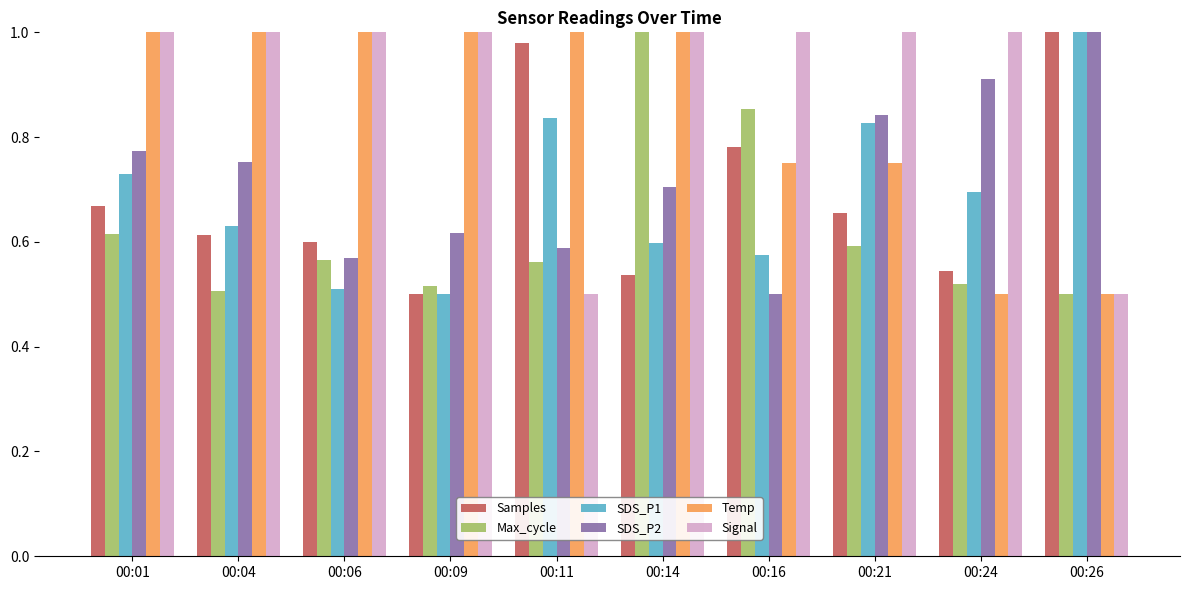

At which label does SDS_P2 reach its peak?

00:26